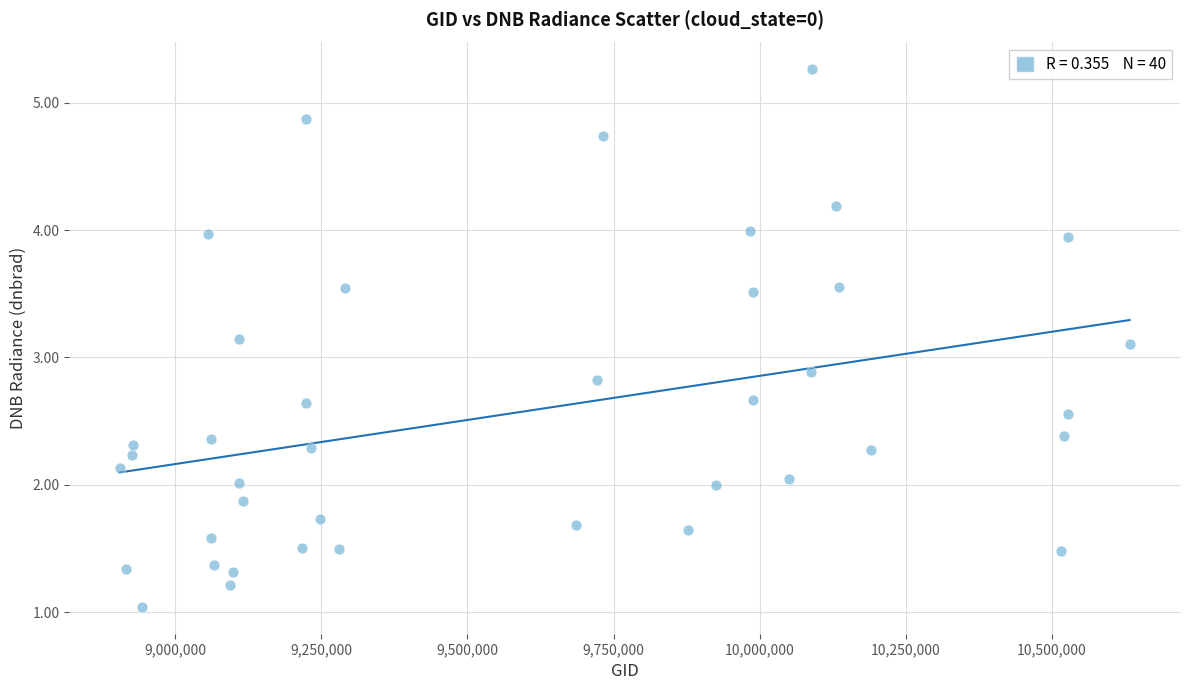

What is the range of X values (max minus min)?

1727194.0